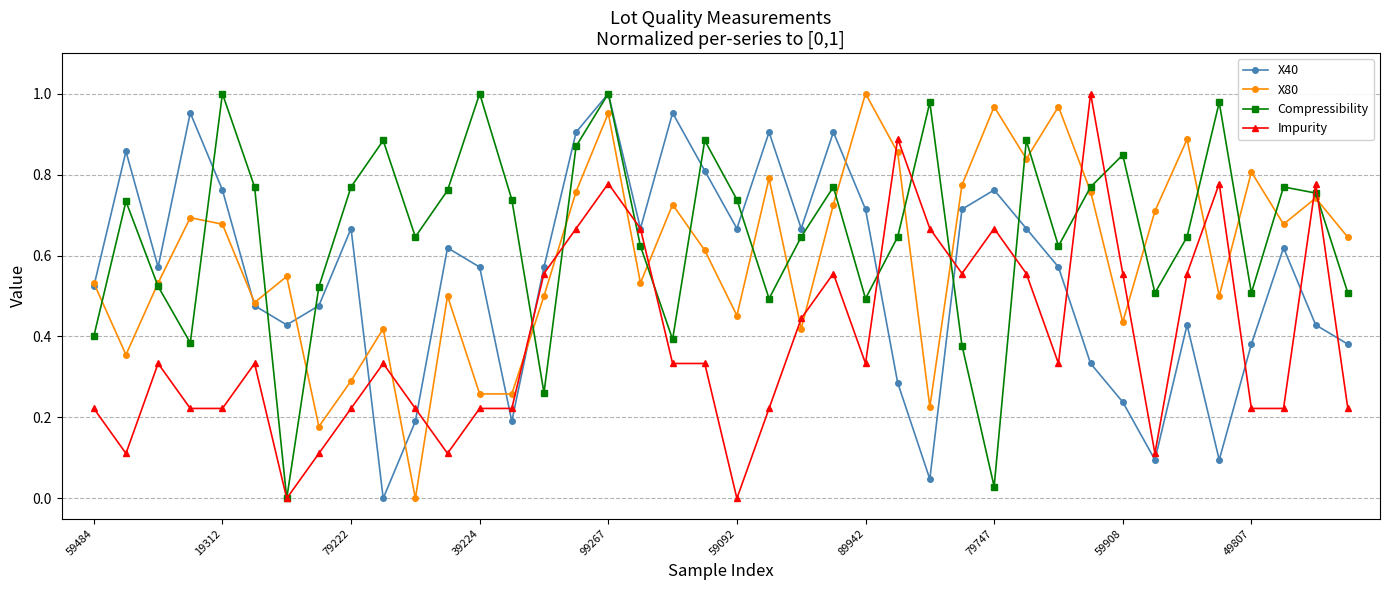

Rank the series by their average value, from lowest to highest.

Impurity, X40, X80, Compressibility